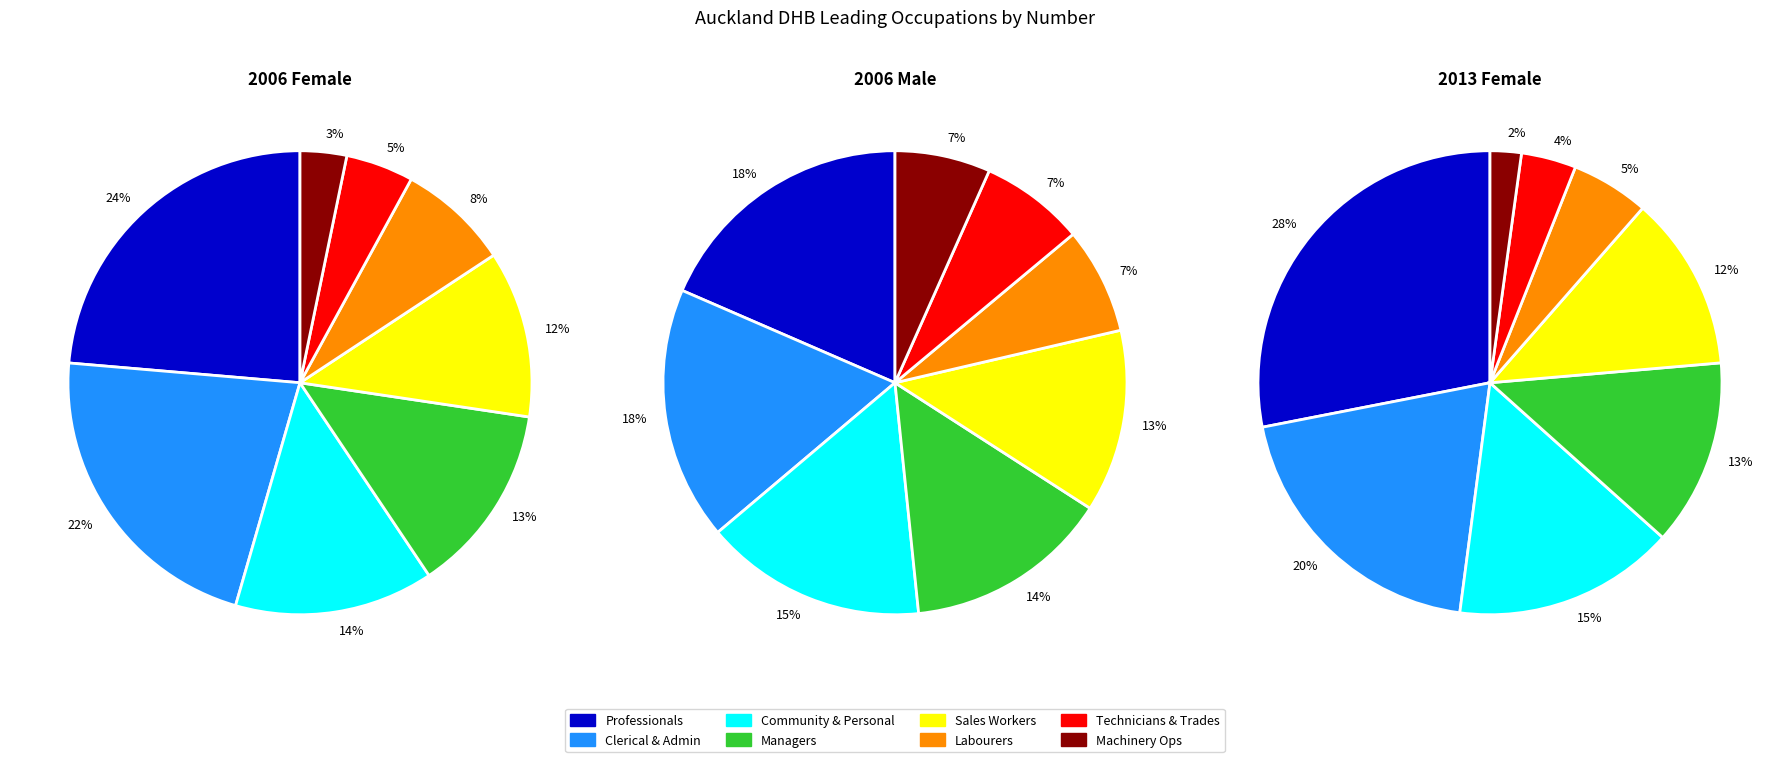

What is the smallest slice in the pie chart?

Machinery Operators and Drivers